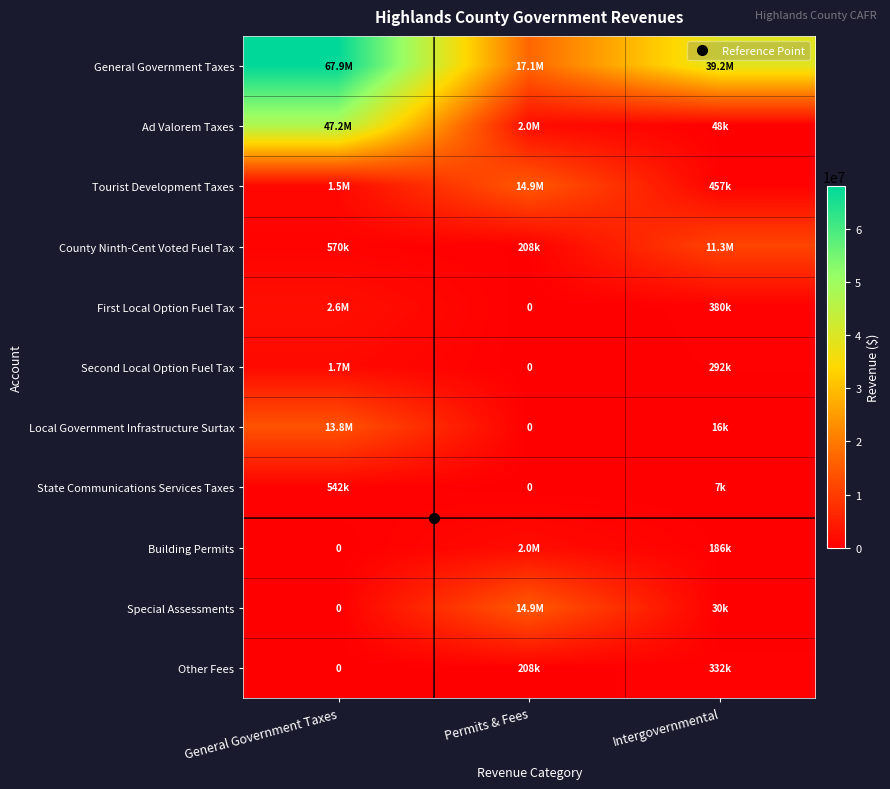

How many series are shown in this chart?

11